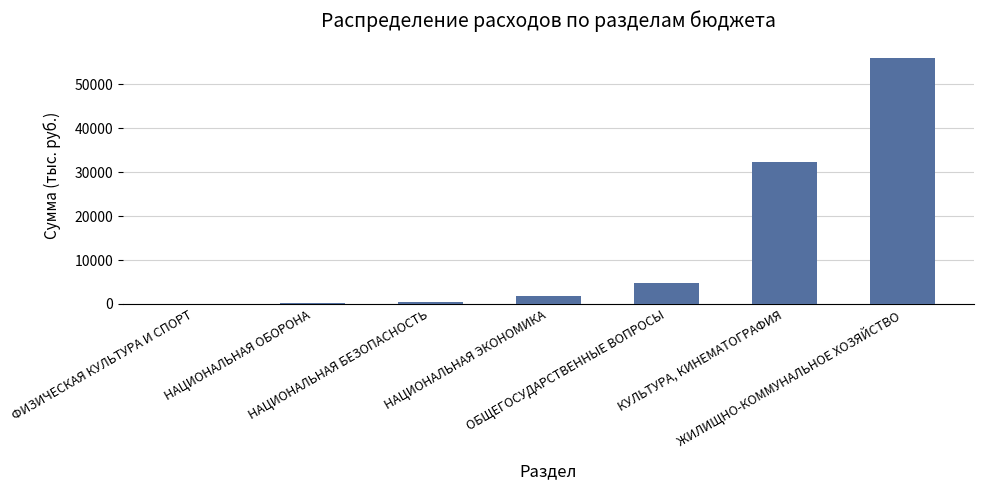

Which category has the highest value across all series?

ЖИЛИЩНО-КОММУНАЛЬНОЕ ХОЗЯЙСТВО